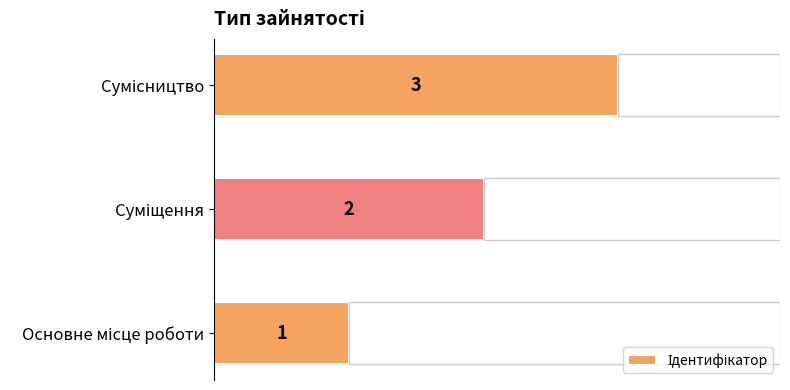

Count the values in the range 1 to 3.

3